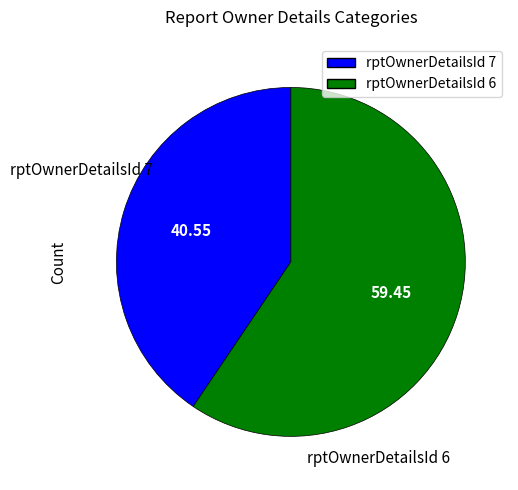

Does any single category account for the majority?

Yes